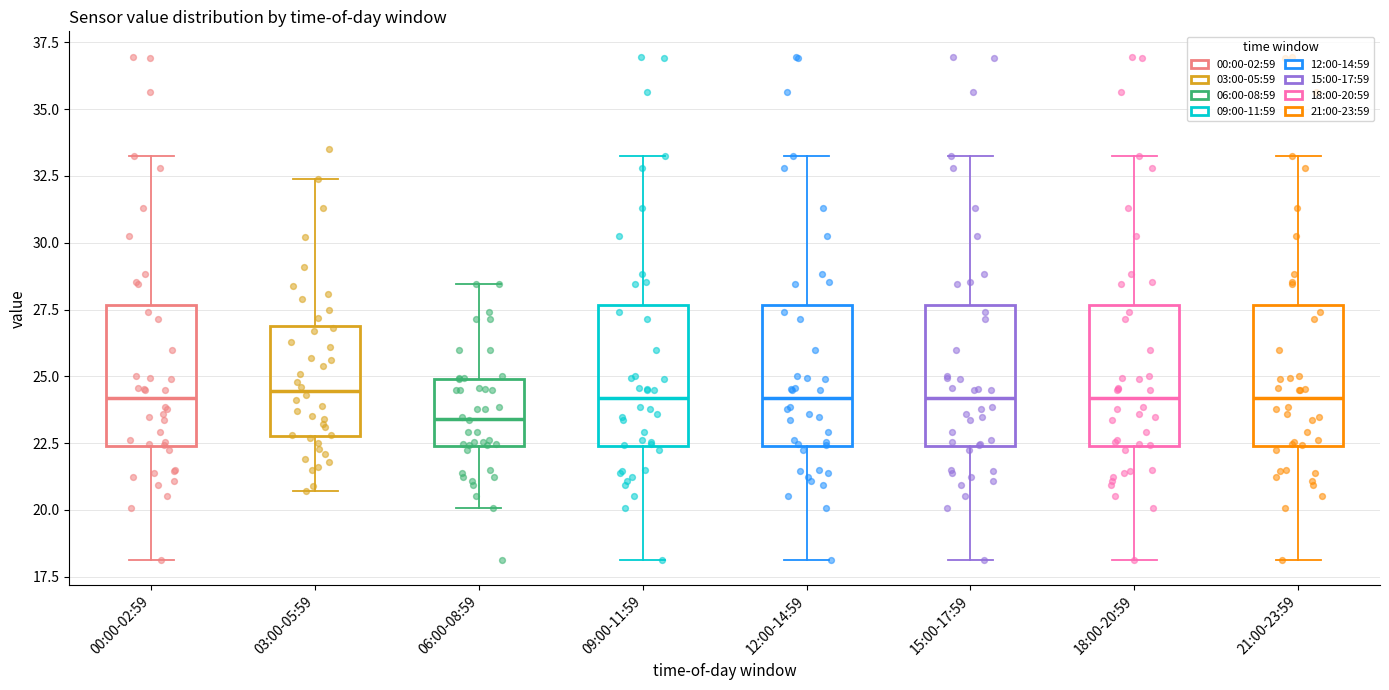

Reading left to right, transcribe this box plot: for each box, give where its median line is, the range the box spans, and where its two whiskers end, as read against the y-axis. The values are not printed on the chart, so give them approximately, as read against the axis.

00:00-02:59: median 24.0, box 22.5 to 27.5, whiskers 18.0 to 33.0
03:00-05:59: median 24.5, box 23.0 to 27.0, whiskers 20.5 to 32.5
06:00-08:59: median 23.5, box 22.5 to 25.0, whiskers 20.0 to 28.5
09:00-11:59: median 24.0, box 22.5 to 27.5, whiskers 18.0 to 33.0
12:00-14:59: median 24.0, box 22.5 to 27.5, whiskers 18.0 to 33.0
15:00-17:59: median 24.0, box 22.5 to 27.5, whiskers 18.0 to 33.0
18:00-20:59: median 24.0, box 22.5 to 27.5, whiskers 18.0 to 33.0
21:00-23:59: median 24.0, box 22.5 to 27.5, whiskers 18.0 to 33.0